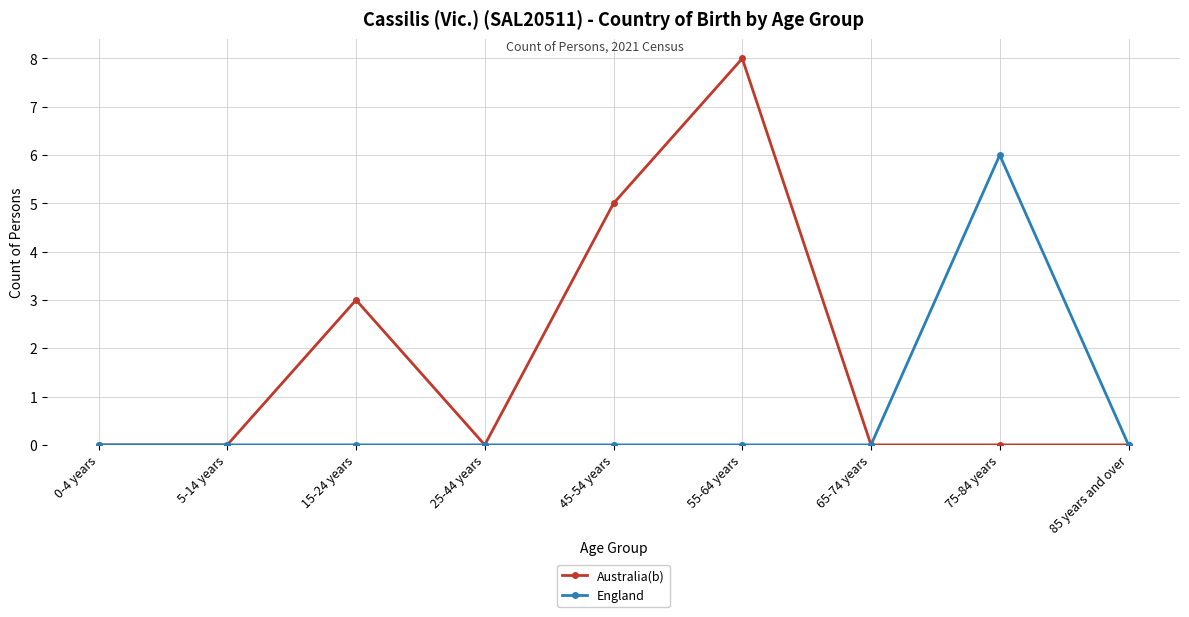

What is the greatest value displayed?

8